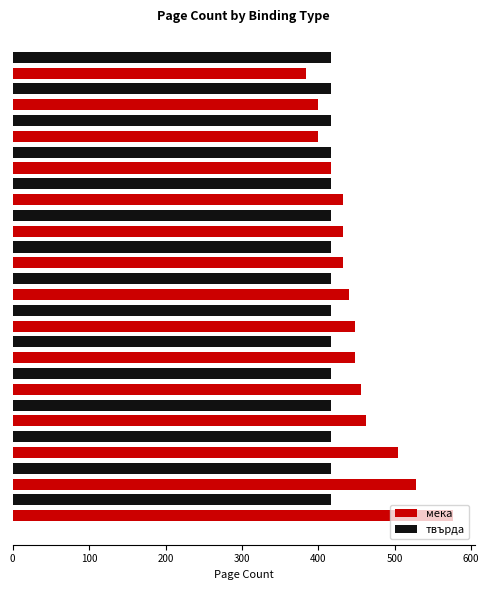

At how many categories does at least one series exceed 471?

3